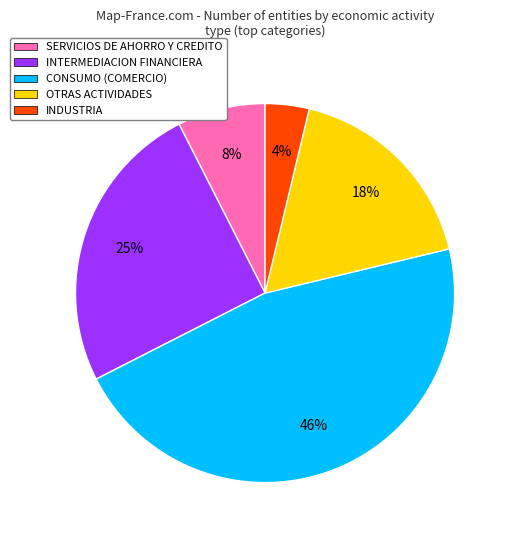

Do OTRAS ACTIVIDADES and INTERMEDIACION FINANCIERA together represent more than half of the pie?

No